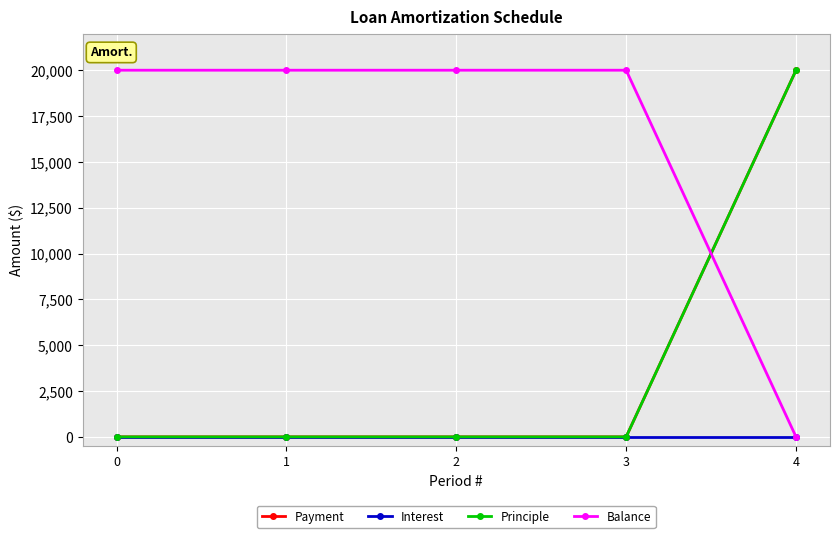

The Payment series shows 0 at 0. True or false?

True